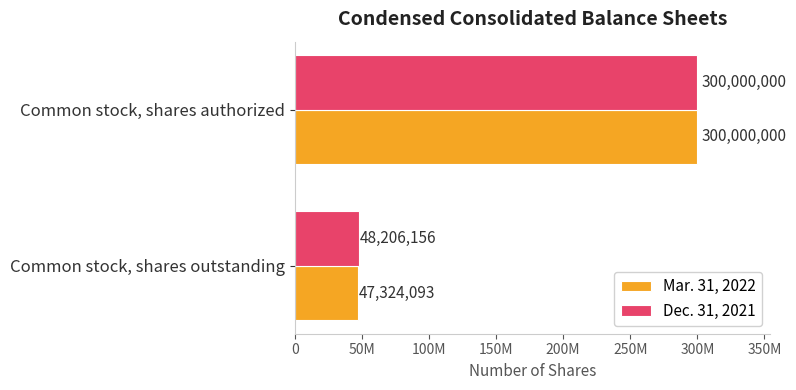

What are all the series names shown in the legend?

Mar. 31, 2022, Dec. 31, 2021